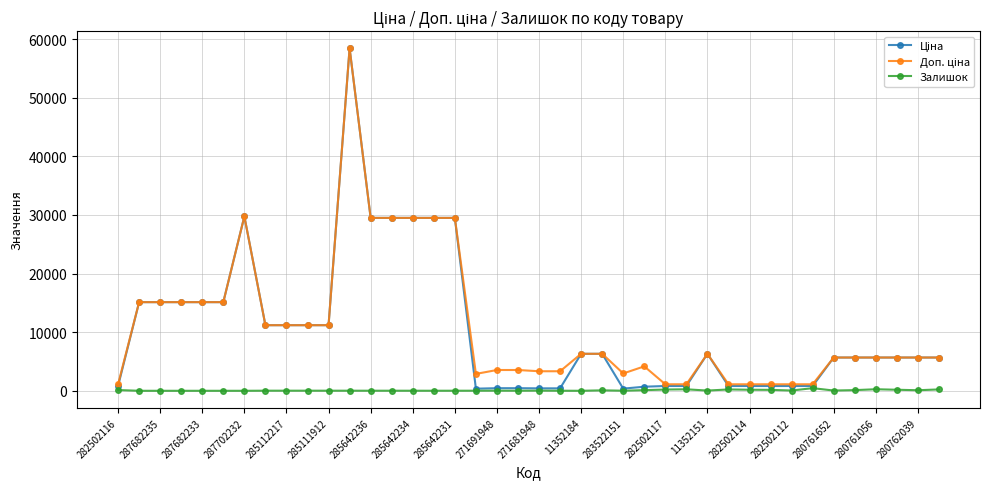

What is the difference between the maximum and minimum values in the Залишок series?

450.0